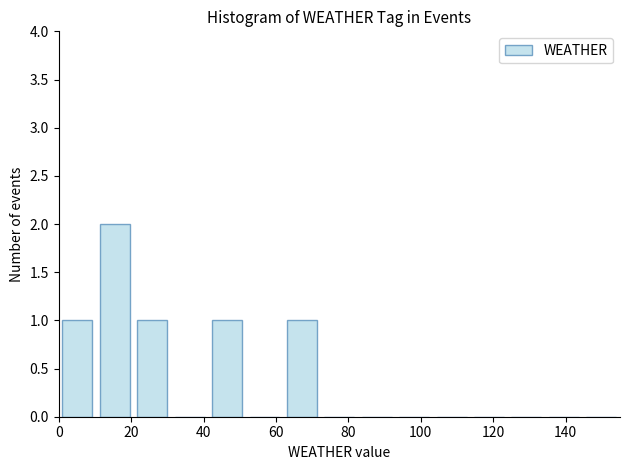

Over which range of the x-axis is the bar tallest?

10 to 20